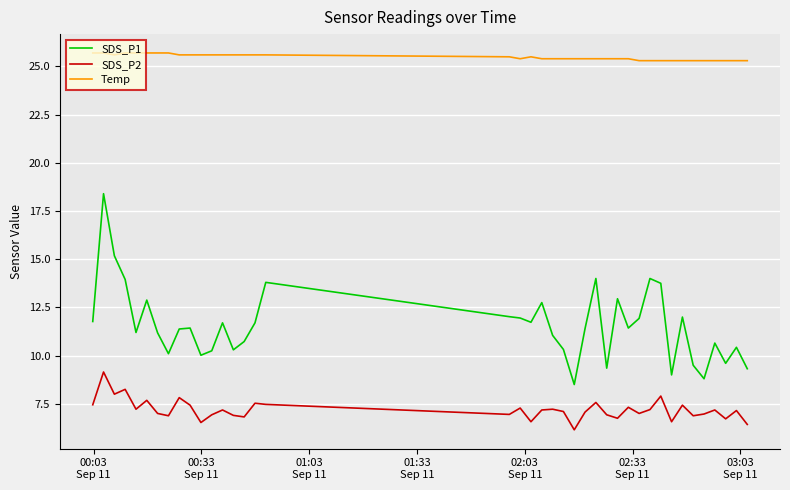

Rank the series by their average value, from highest to lowest.

Temp, SDS_P1, SDS_P2